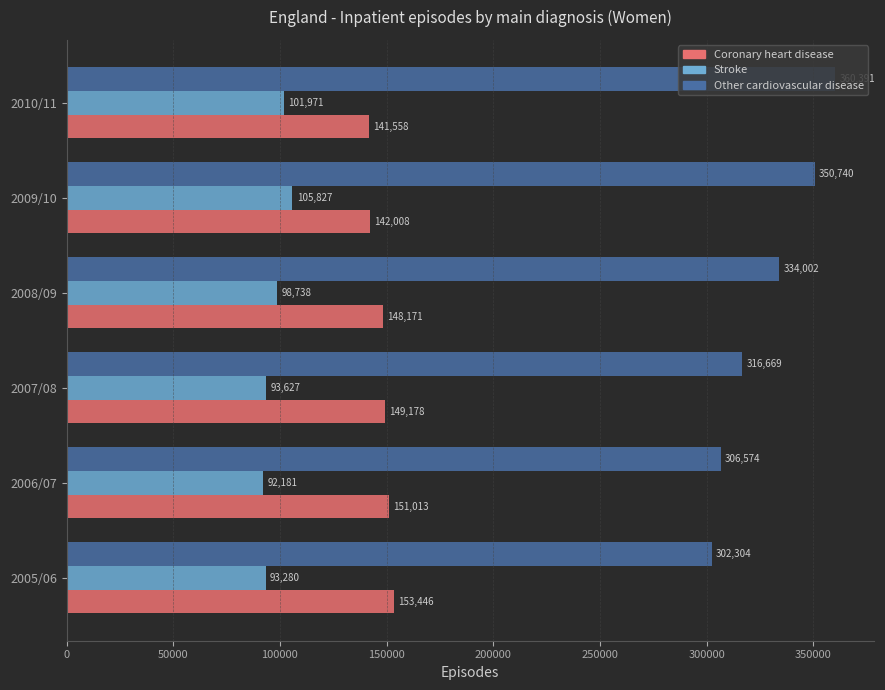

What is the sum of all Other cardiovascular disease values?

1970680